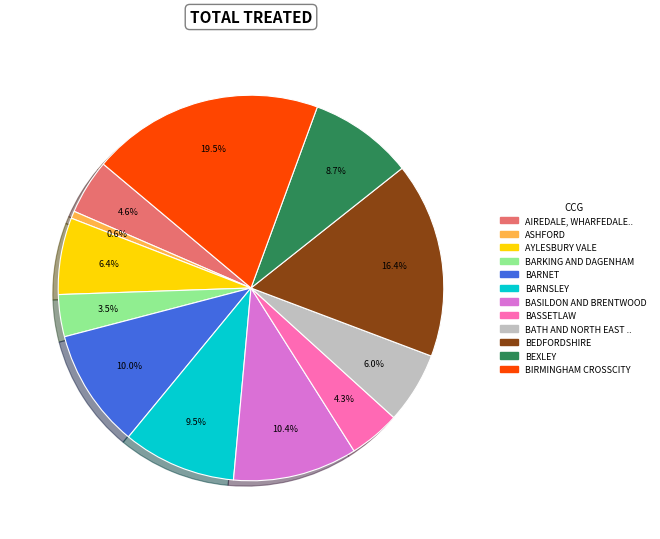

Does any single category account for the majority?

No